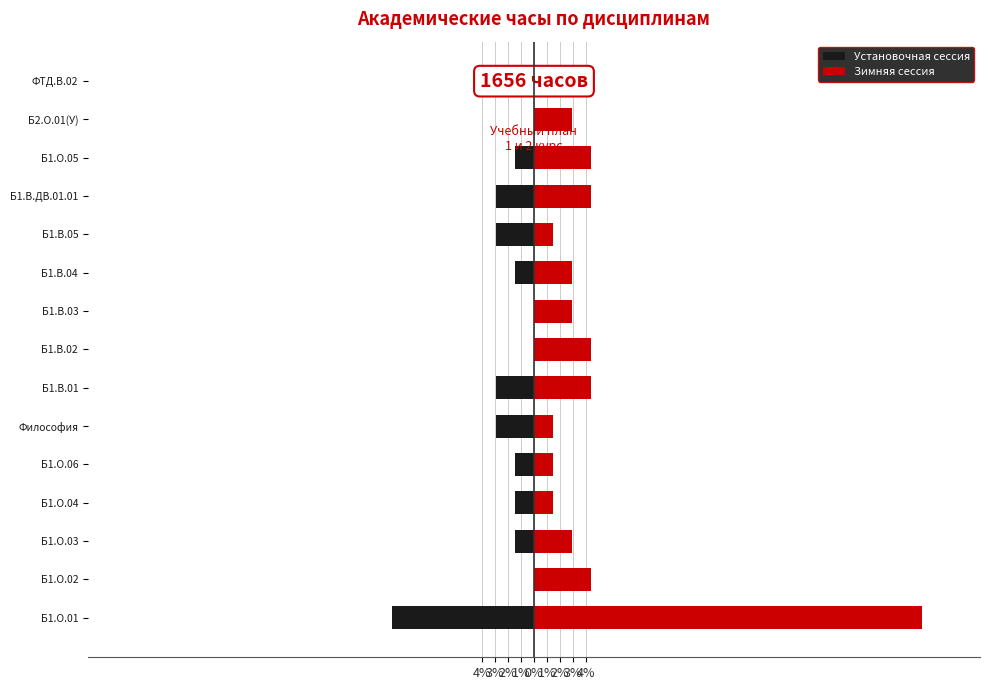

List the series in order of their overall mean, lowest first.

Установочная сессия, Зимняя сессия